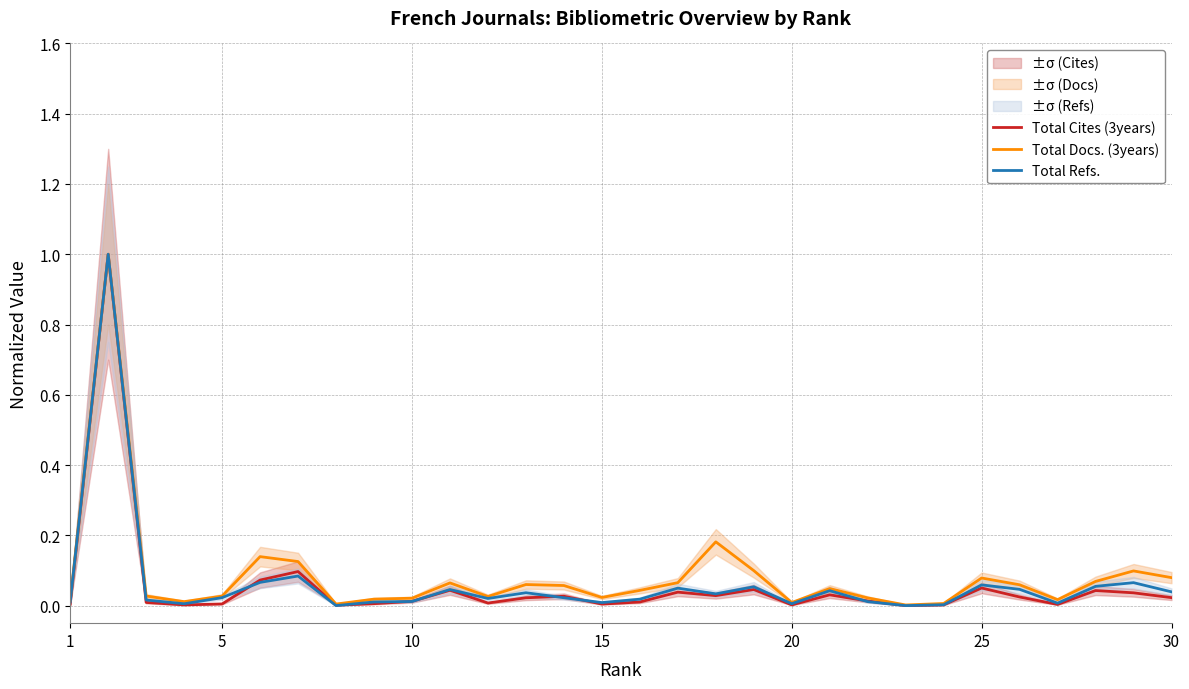

How many lines are shown in the chart?

3